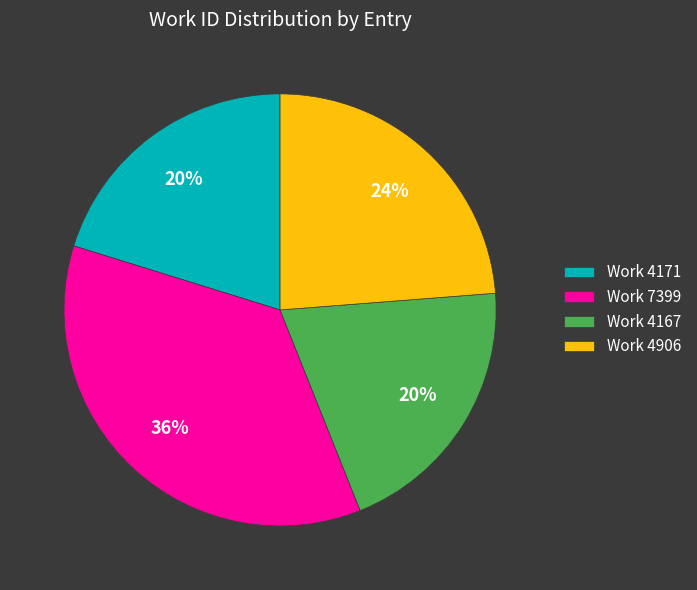

Is the sum of Work 4171 and Work 4167 greater than half?

No